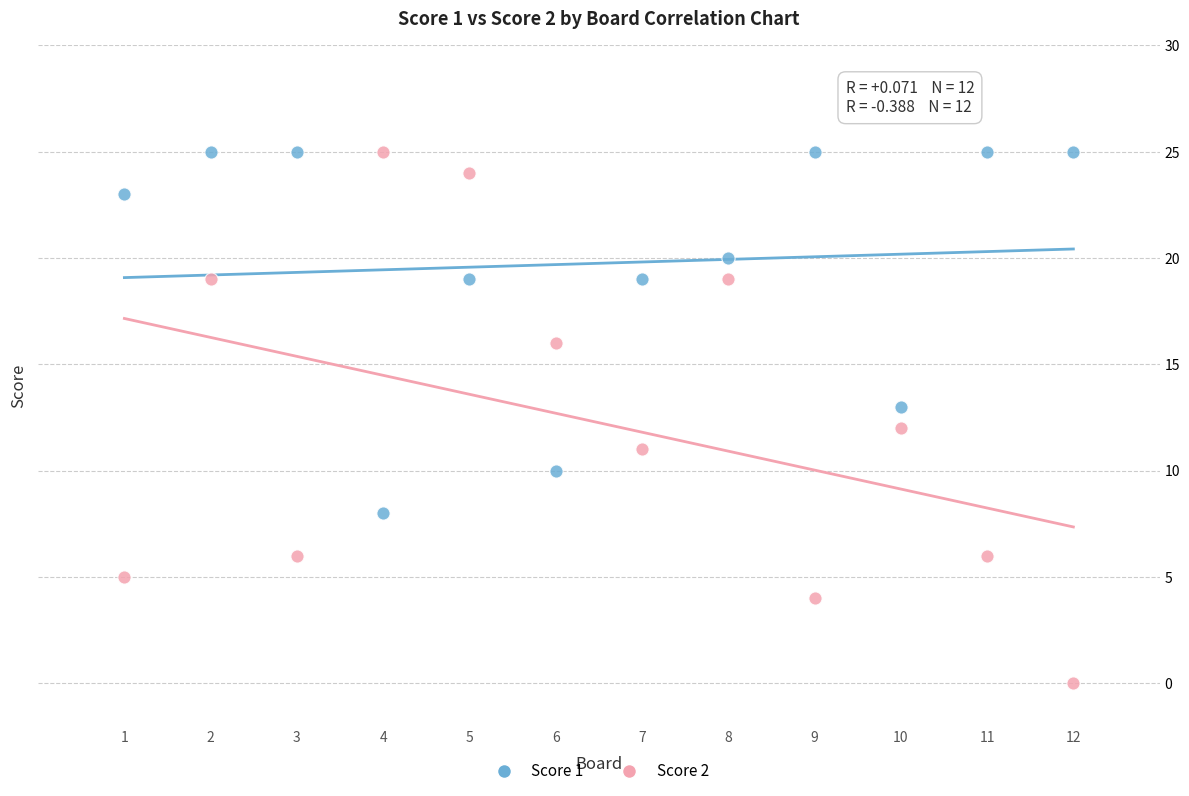

Across all data points, what is the range of X values (max minus min)?

11